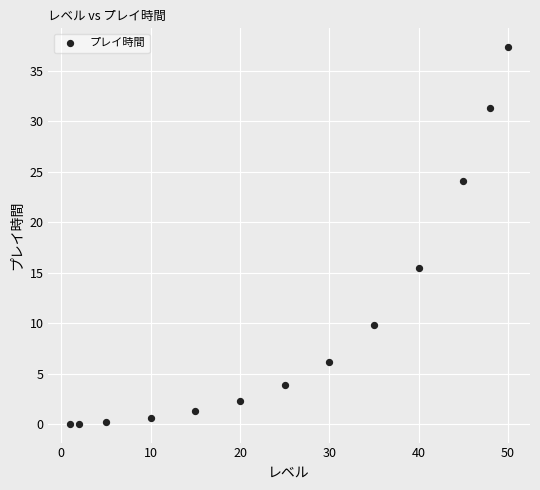

What is the range of Y values (max minus min)?

37.3